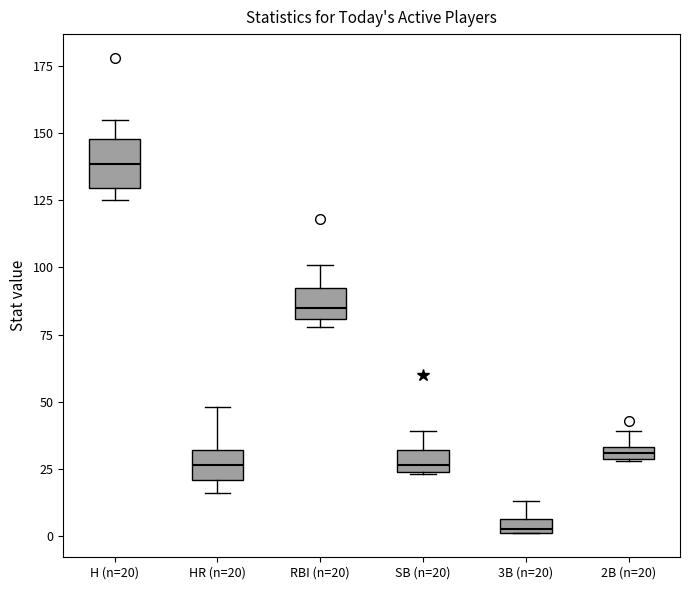

Comparing the boxes themselves (not the whiskers), which one is the tallest?

H (n=20)